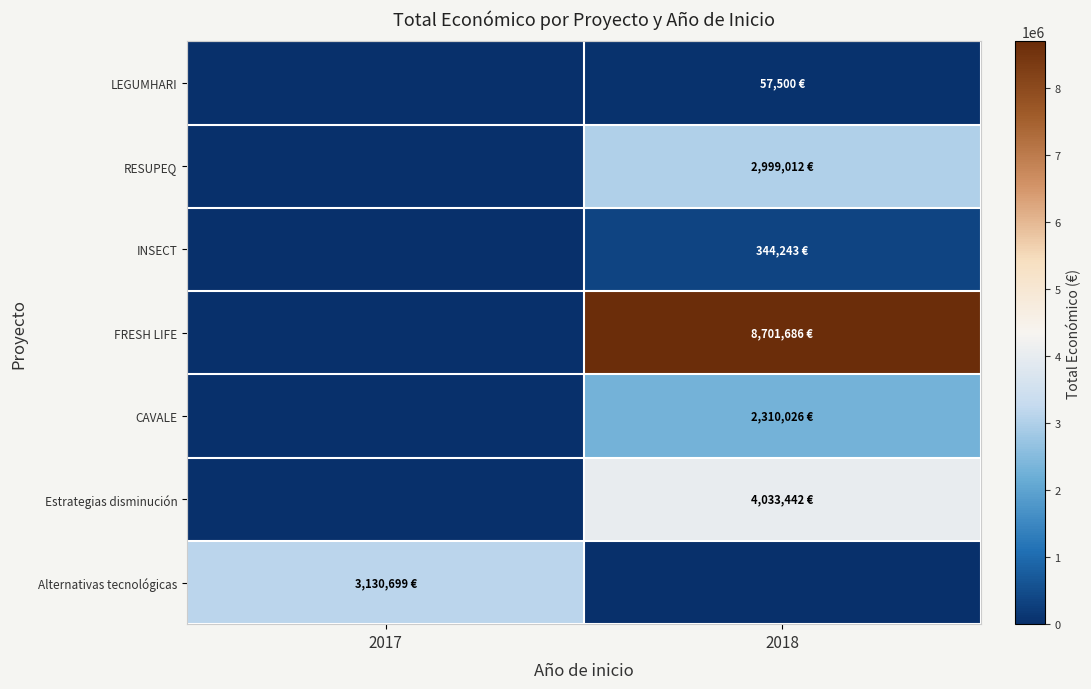

Reading left to right, transcribe all the data shown in this chart.

LEGUMHARI: 2017=0	2018=57500
RESUPEQ: 2017=0	2018=2999012
INSECT: 2017=0	2018=344243
FRESH LIFE: 2017=0	2018=8701686
CAVALE: 2017=0	2018=2310026
Estrategias disminución: 2017=0	2018=4033442
Alternativas tecnológicas: 2017=3130699	2018=0